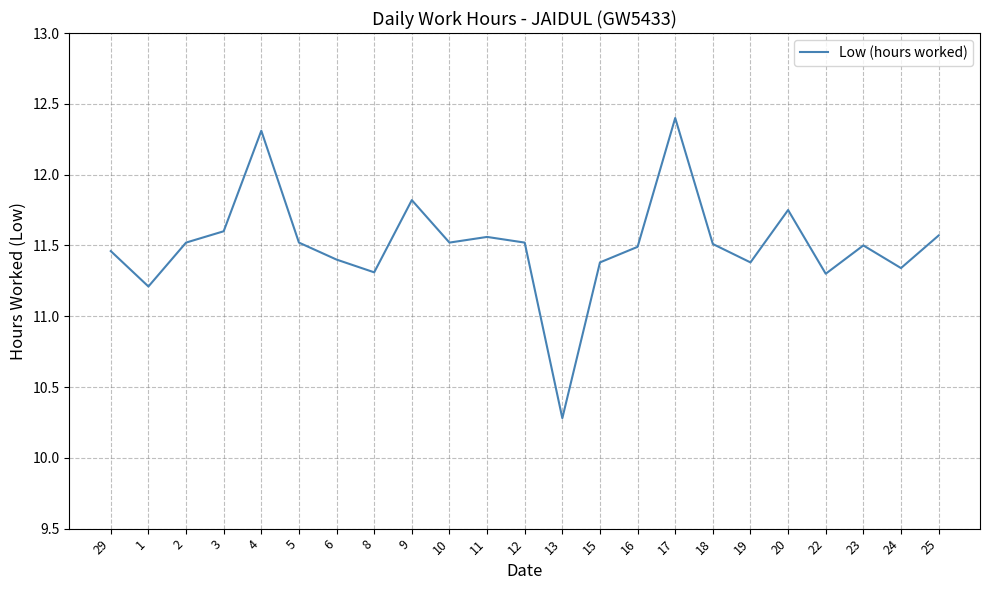

How many interior local peaks (higher than both neighbors) does the data have?

6